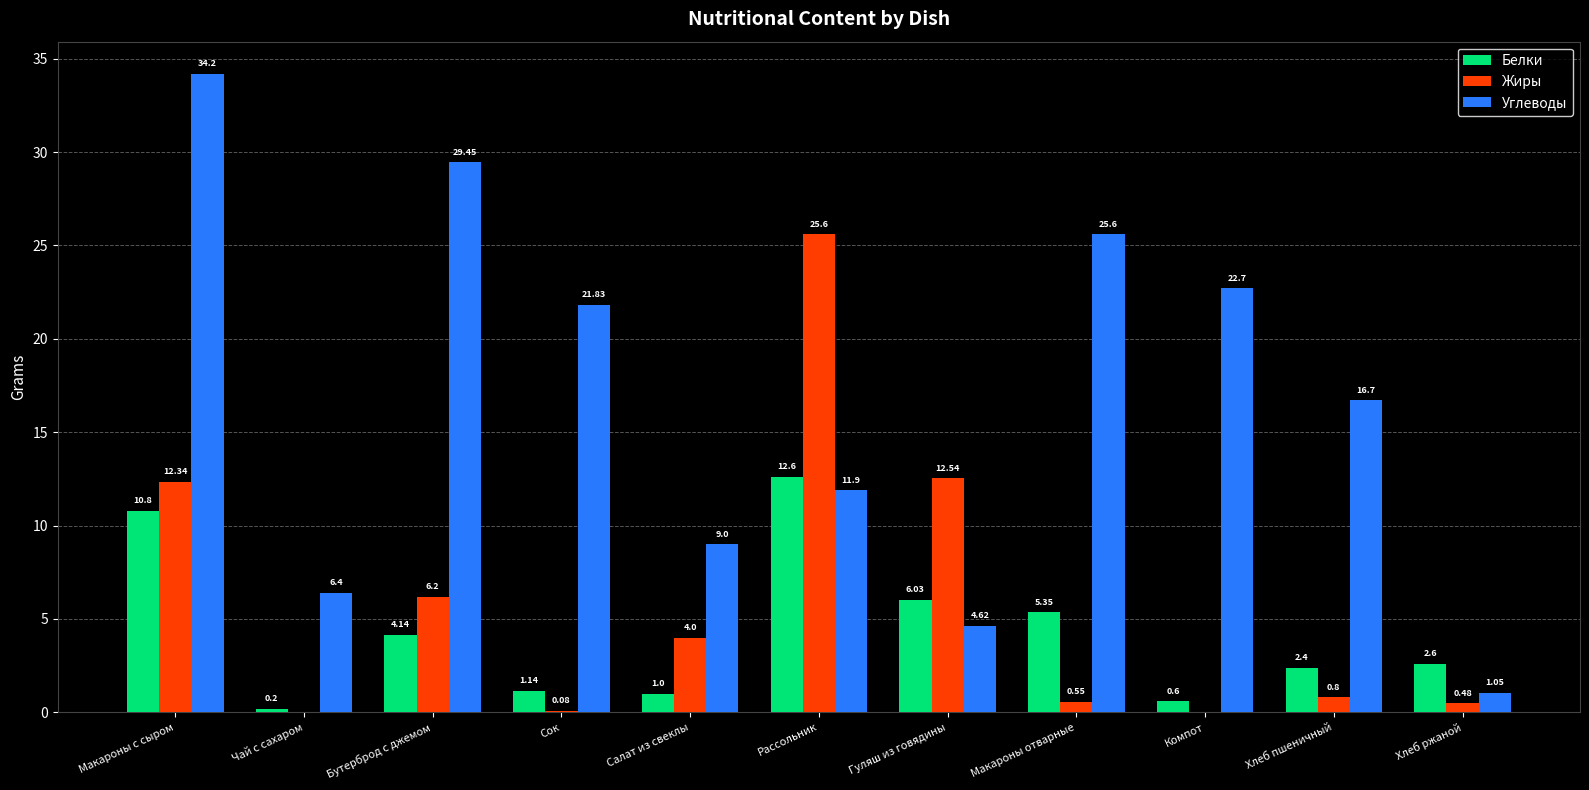

Where is Углеводы nearest to the value 17?

Хлеб пшеничный